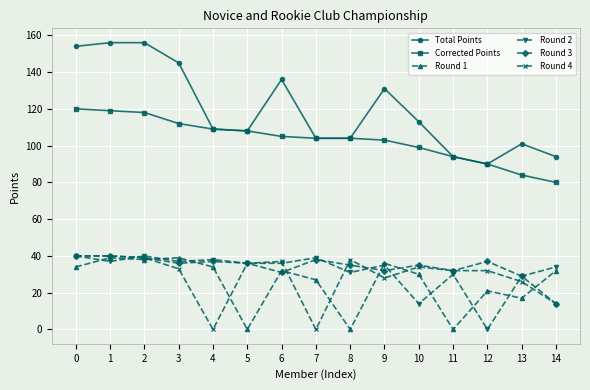

What is the value of the Corrected Points point at the 13th from the left?

90